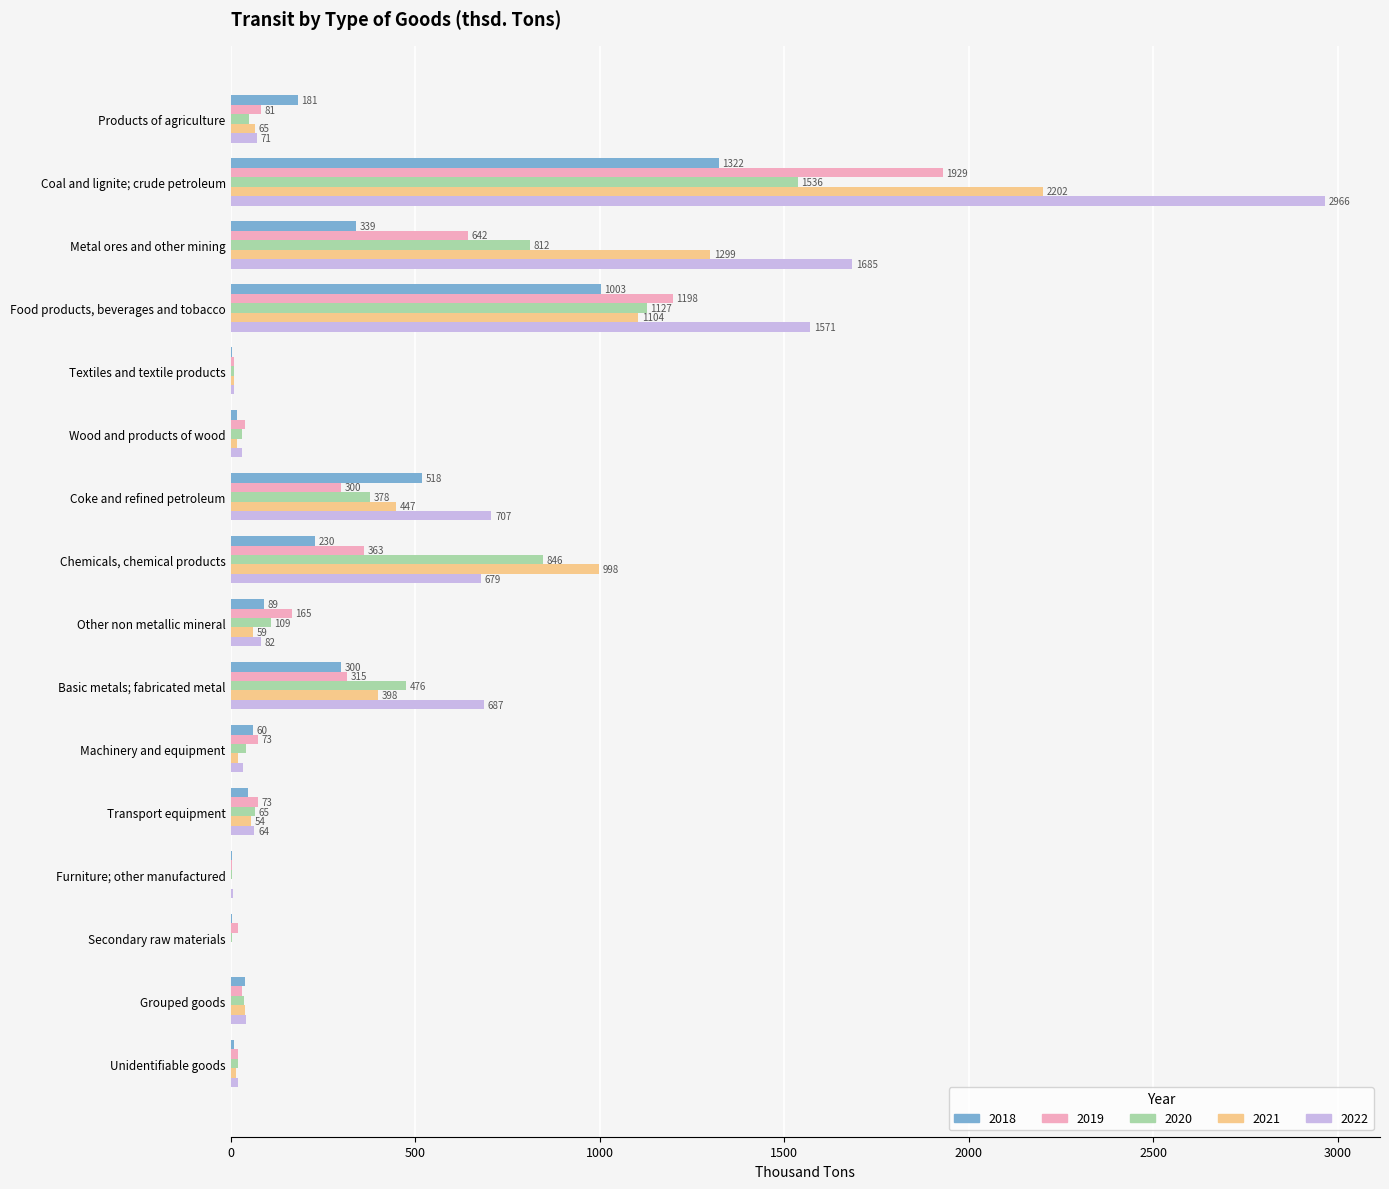

Between Chemicals, chemical products and Basic metals; fabricated metal, which series saw the biggest shift?

2021